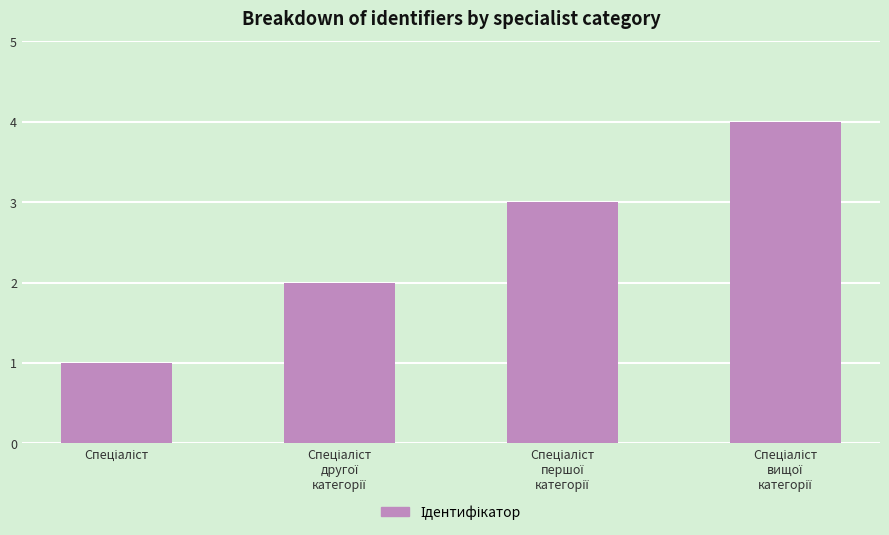

Are the bars grouped side by side (vs. stacked)?

No